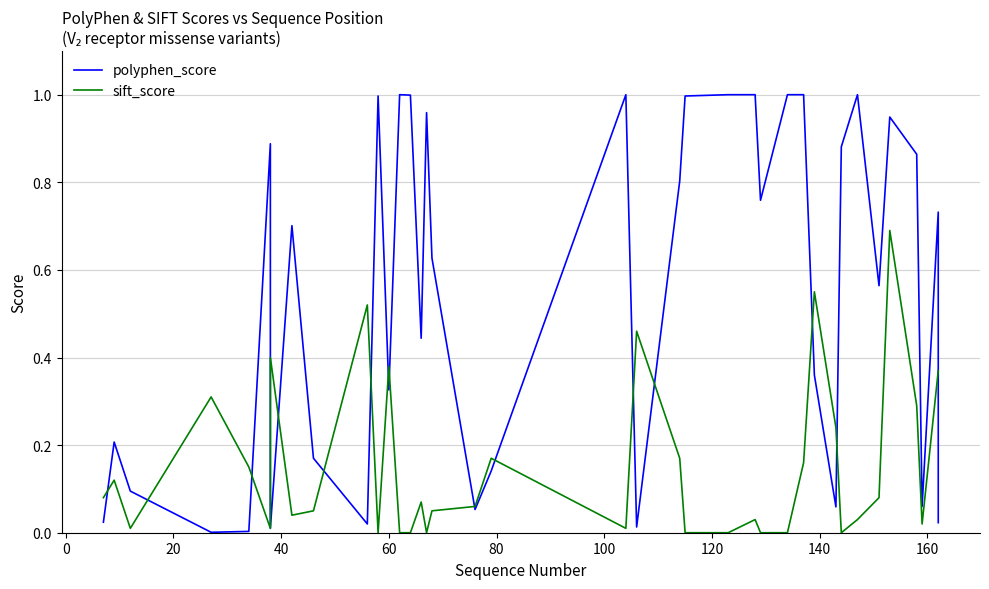

Does the chart have visible grid lines?

Yes